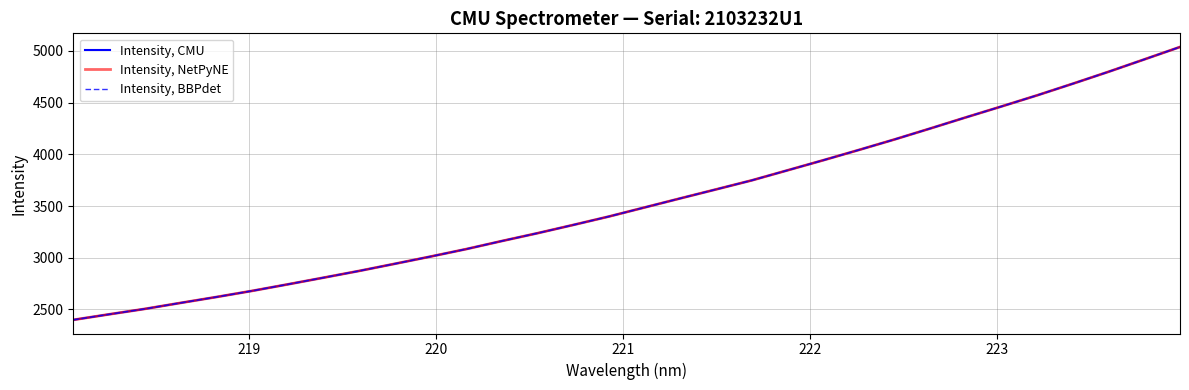

Does the chart display data point markers on the line(s)?

No